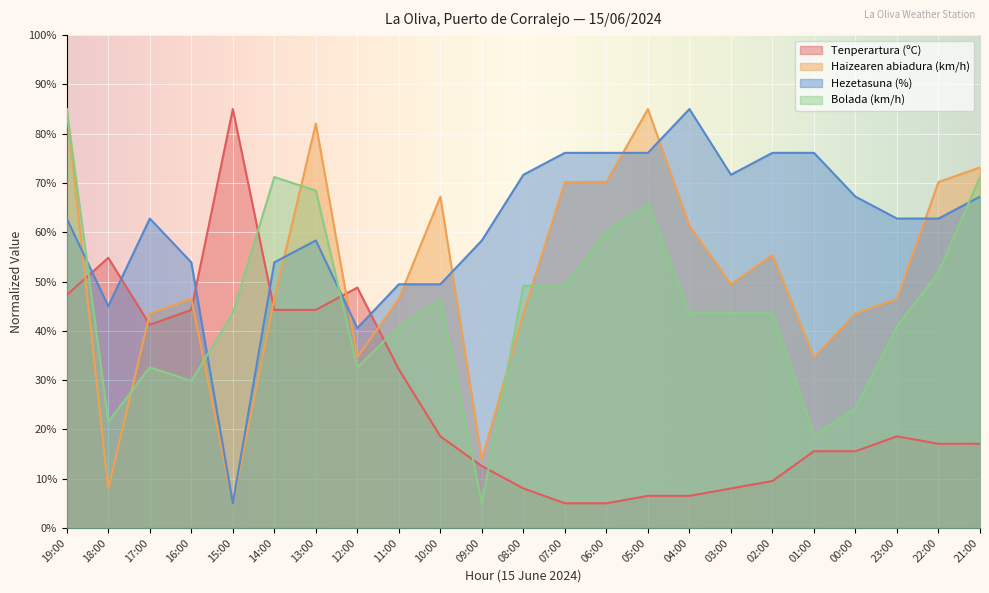

The Haizearen abiadura (km/h) series shows 13.9 at 09:00. True or false?

True